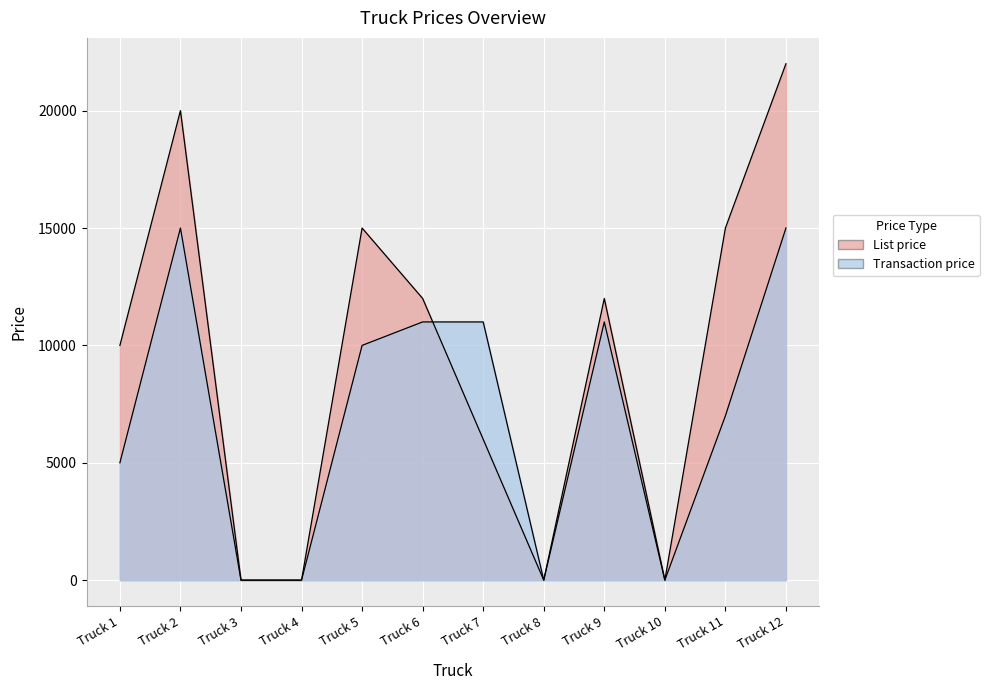

What is the approximate value of Transaction price at Truck 11, to the nearest 50?

7000